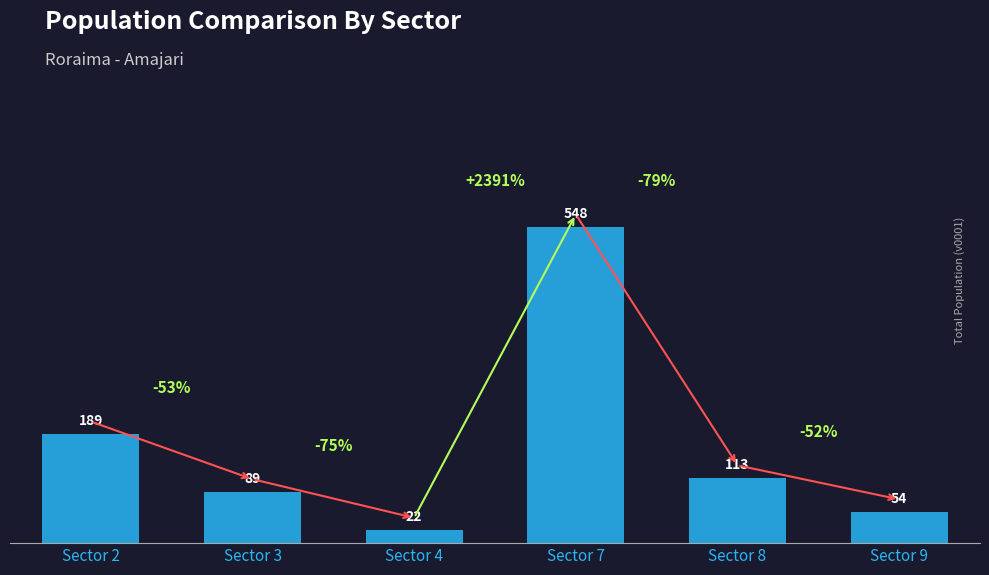

What is the sum of all values?

1015